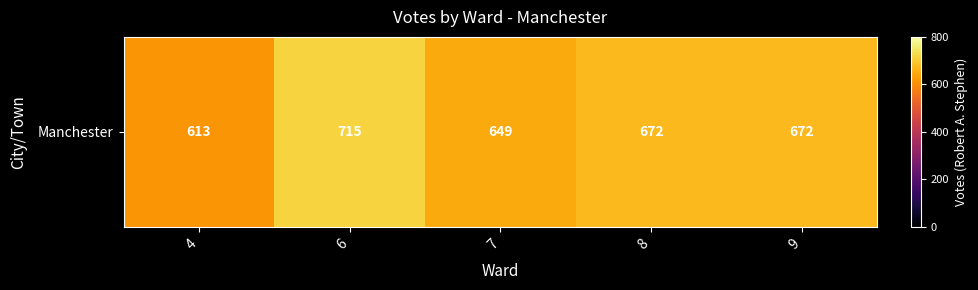

How many data points are above 672?

1